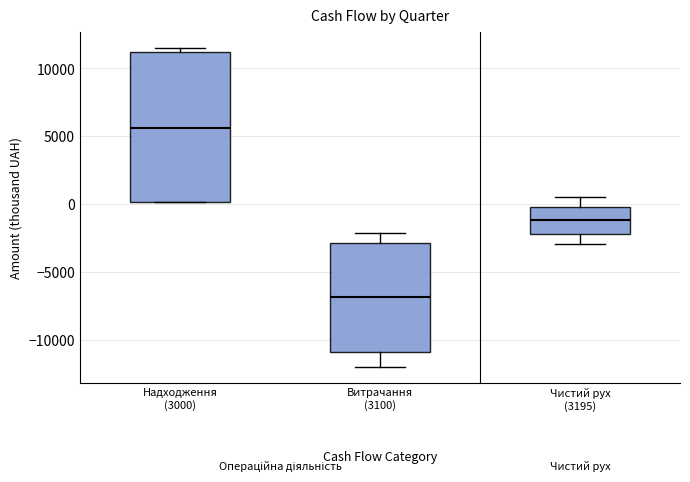

Reading left to right, transcribe this box plot: for each box, give where its median line is, the range the box spans, and where its two whiskers end, as read against the y-axis. The values are not printed on the chart, so give them approximately, as read against the axis.

Надходження (3000): median 5500, box 0 to 11000, whiskers 0 to 11500
Витрачання (3100): median -7000, box -11000 to -3000, whiskers -12000 to -2000
Чистий рух (3195): median -1000, box -2000 to 0, whiskers -3000 to 500